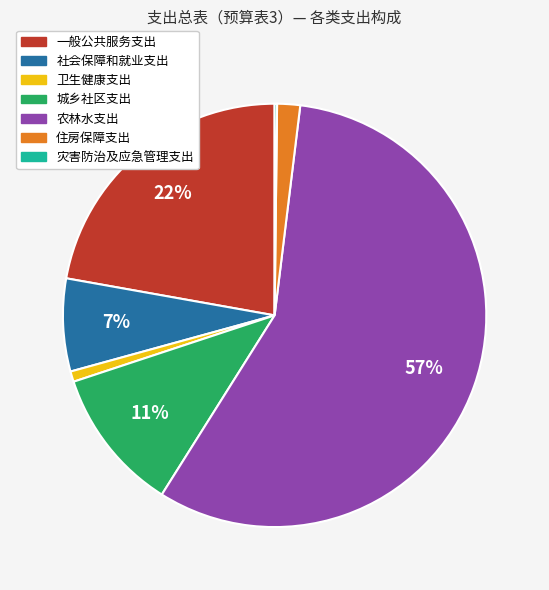

What is the largest slice in the pie chart?

农林水支出